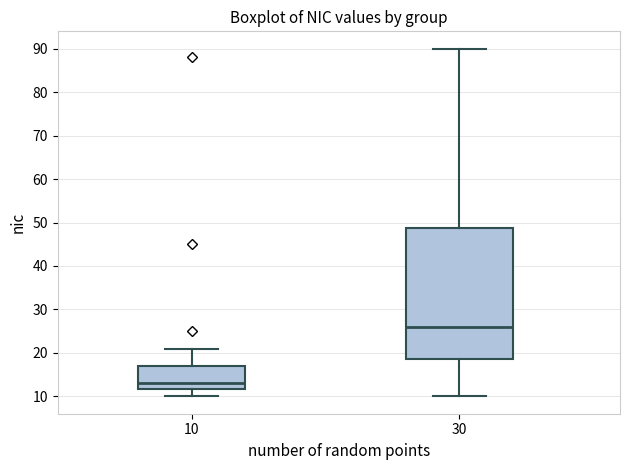

Which box's median line is the highest?

30